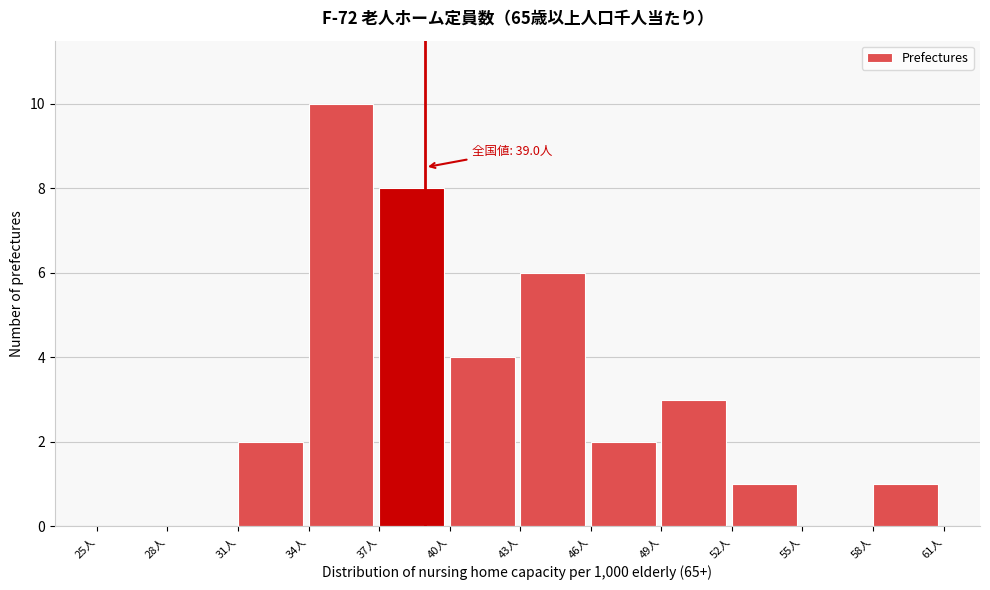

Over which range of the x-axis is the bar tallest?

34 to 37